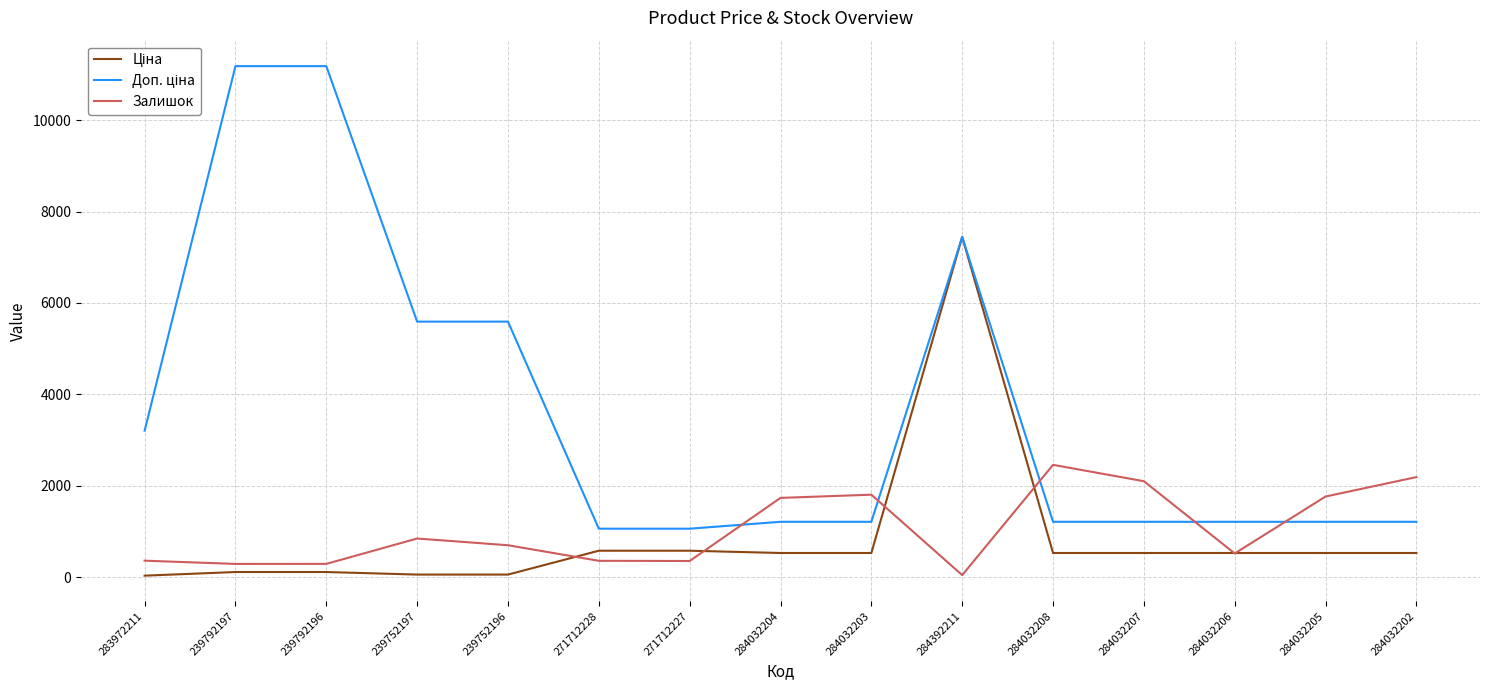

At which category is the sum across all series the highest?

284392211